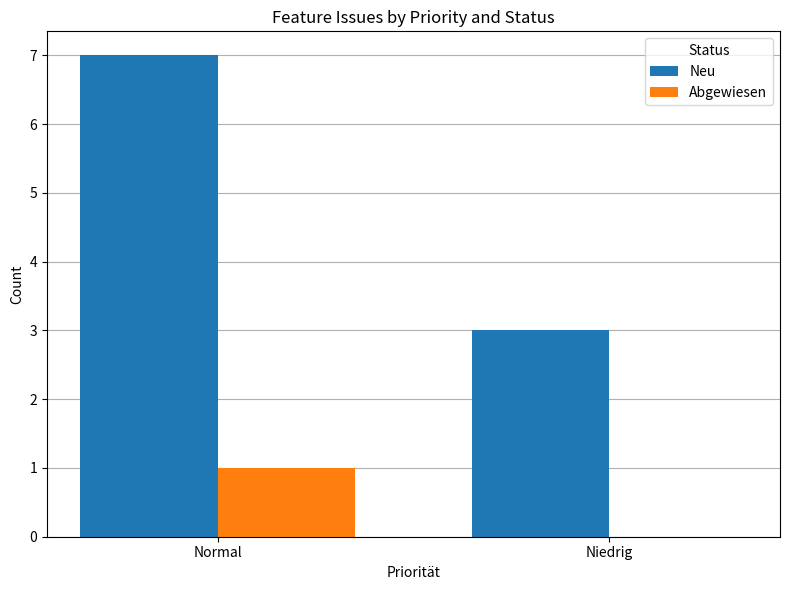

What is the spread (max minus min) of values at Niedrig?

3